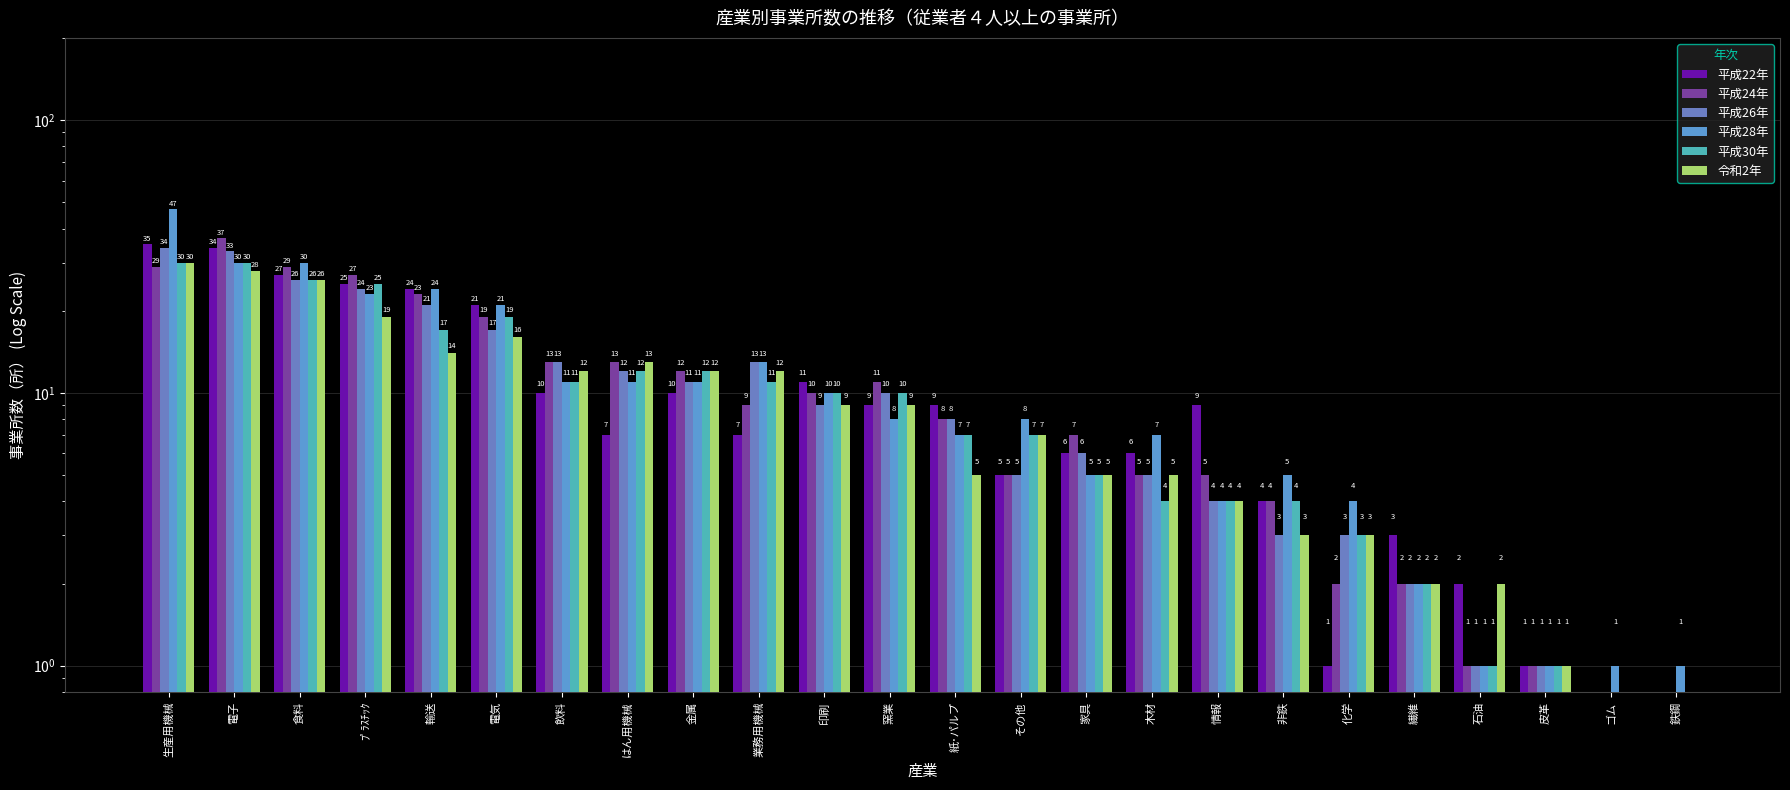

Are the bars horizontal?

No